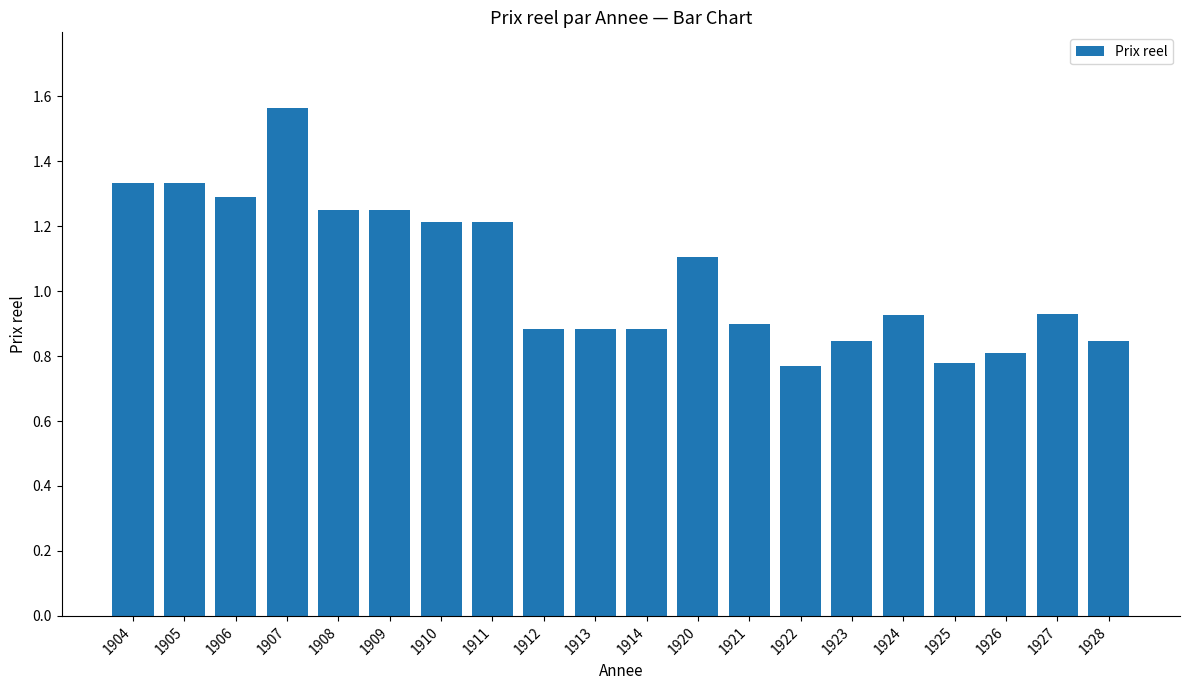

Which label corresponds to the largest value in the chart?

1907